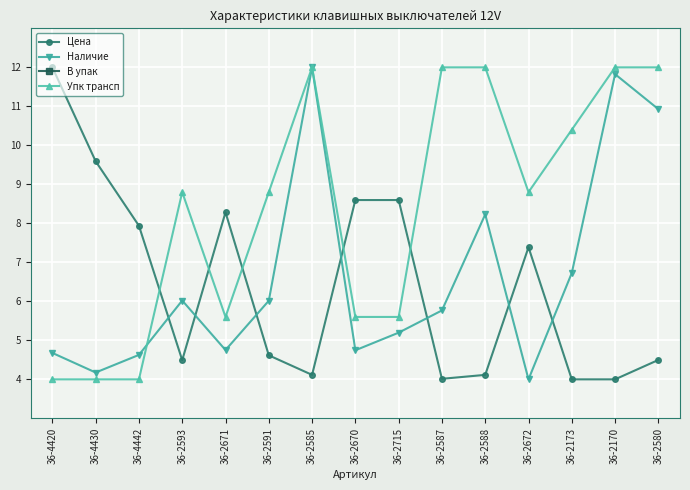

Between 36-2585 and 36-2170, which series saw the biggest shift?

Наличие